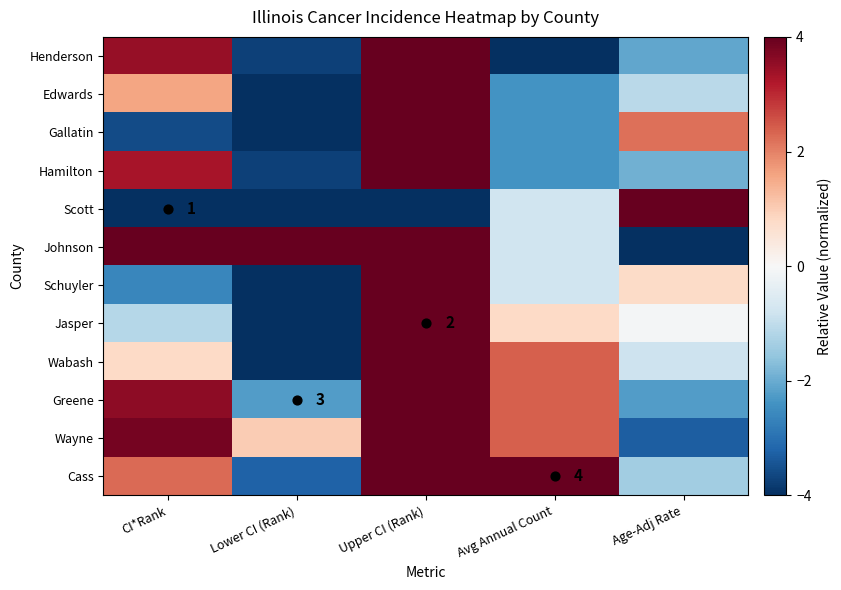

Is it true that Hamilton equals 6.9 at Upper CI (Rank)?

False